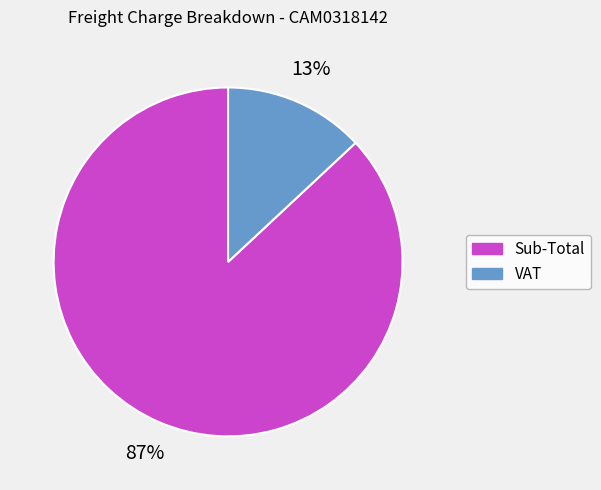

To the nearest percent, what is the difference between the Sub-Total and VAT slice percentages?

74%